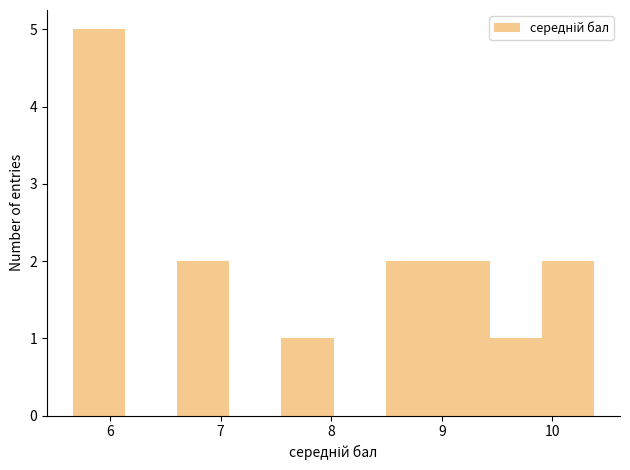

How tall is the bar that spans 9.9 to 10.4 on the x-axis? Neither the bar edges nor the heights are printed on the chart, so give them approximately, as read against the axes.

2